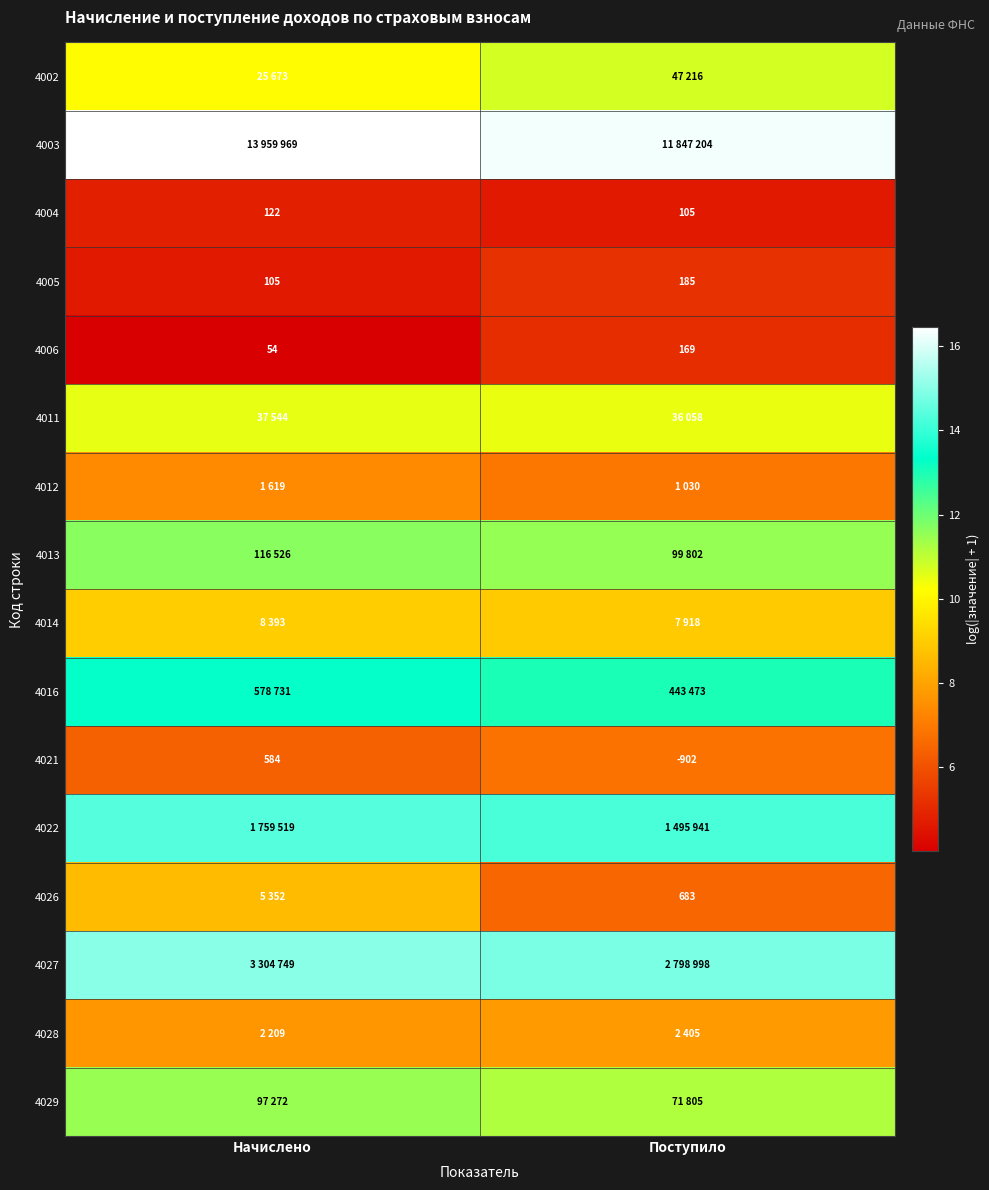

Rank the categories by 4021 value from lowest to highest.

Поступило, Начислено